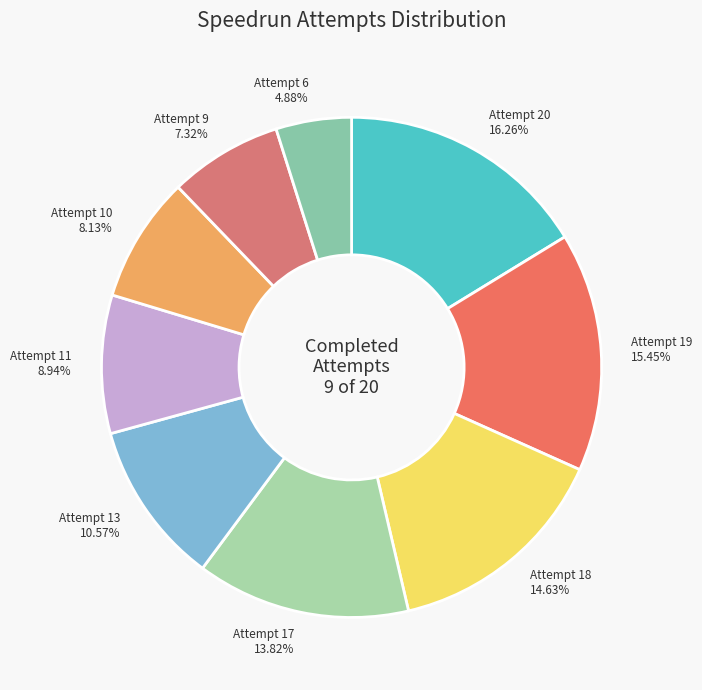

To the nearest percent, what percentage of the pie is Attempt 20?

16%